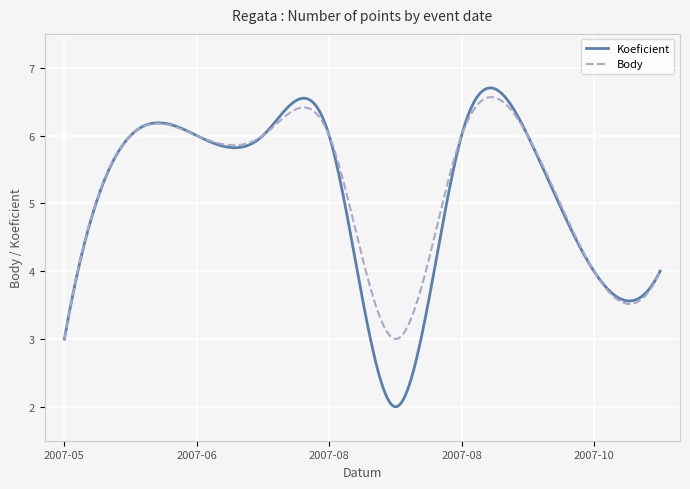

Rank the series by their average value, from lowest to highest.

Koeficient, Body